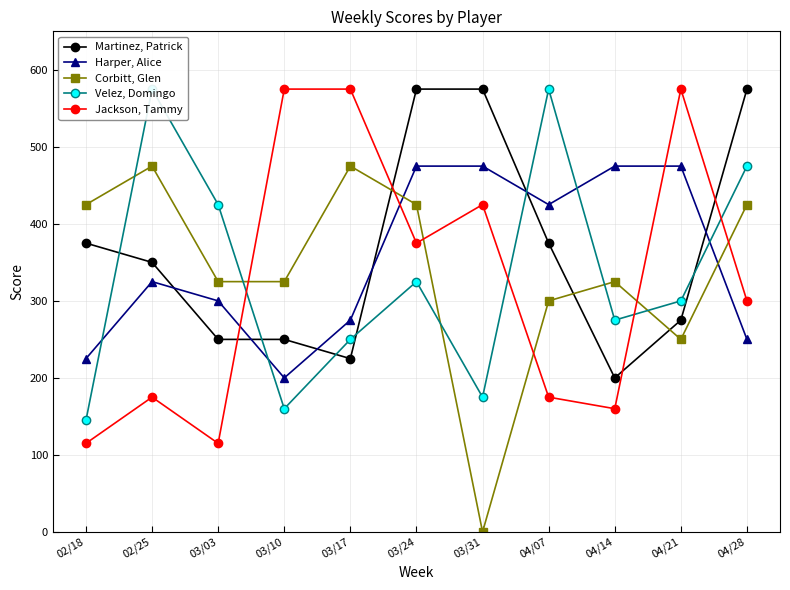

The value of Jackson, Tammy at 03/03 is 184. True or false?

False